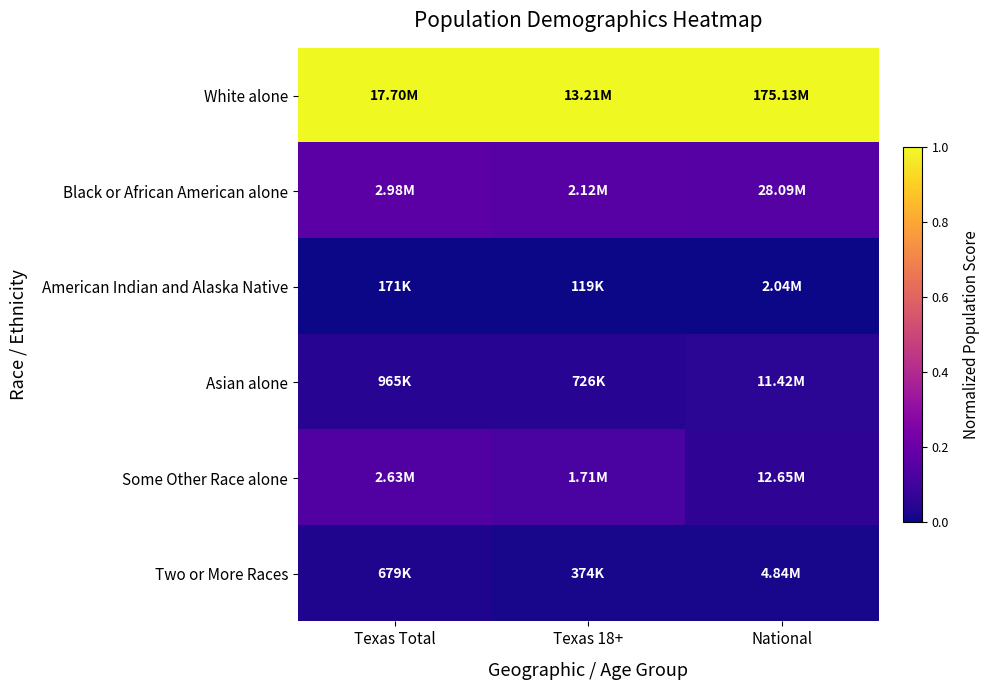

Which category has the lowest value across all series?

Texas Total